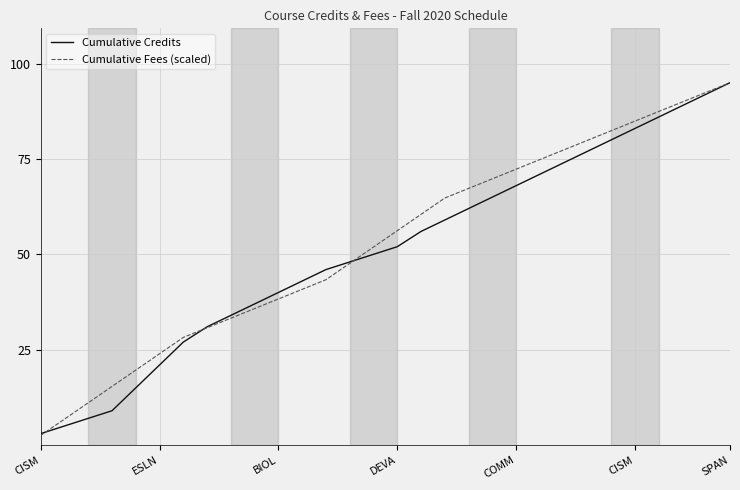

What is the smallest value displayed?

2.5